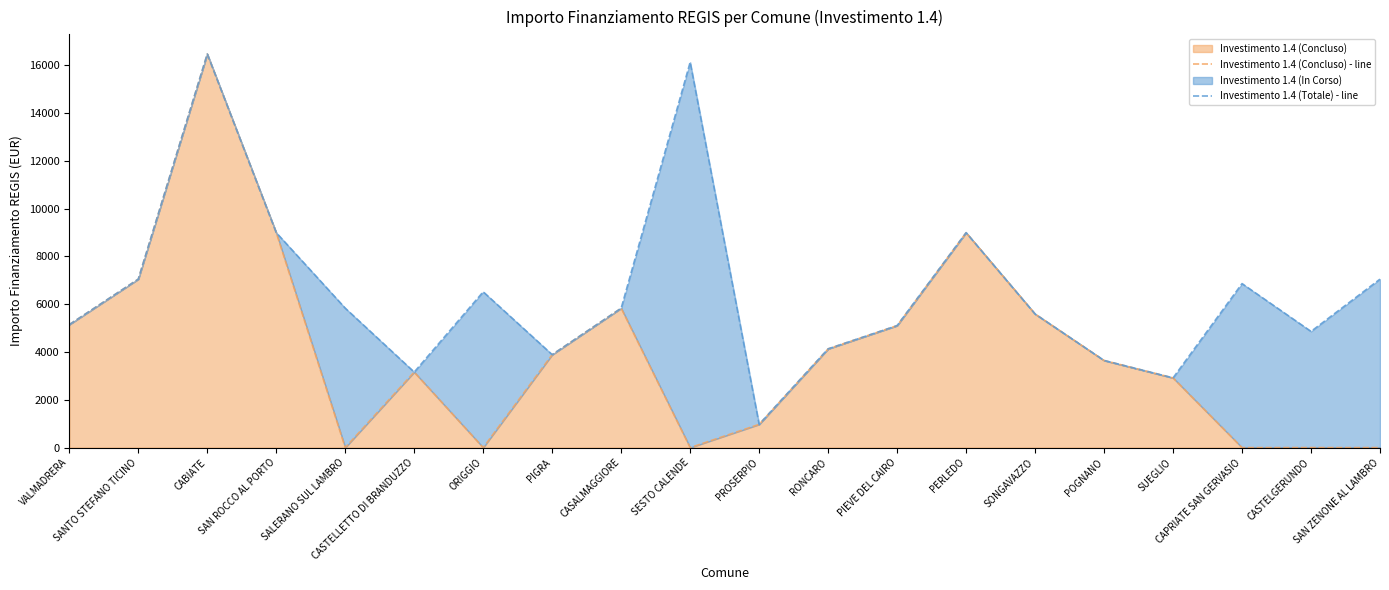

Which series changed the most between CABIATE and PROSERPIO?

Investimento 1.4 (Concluso) - line